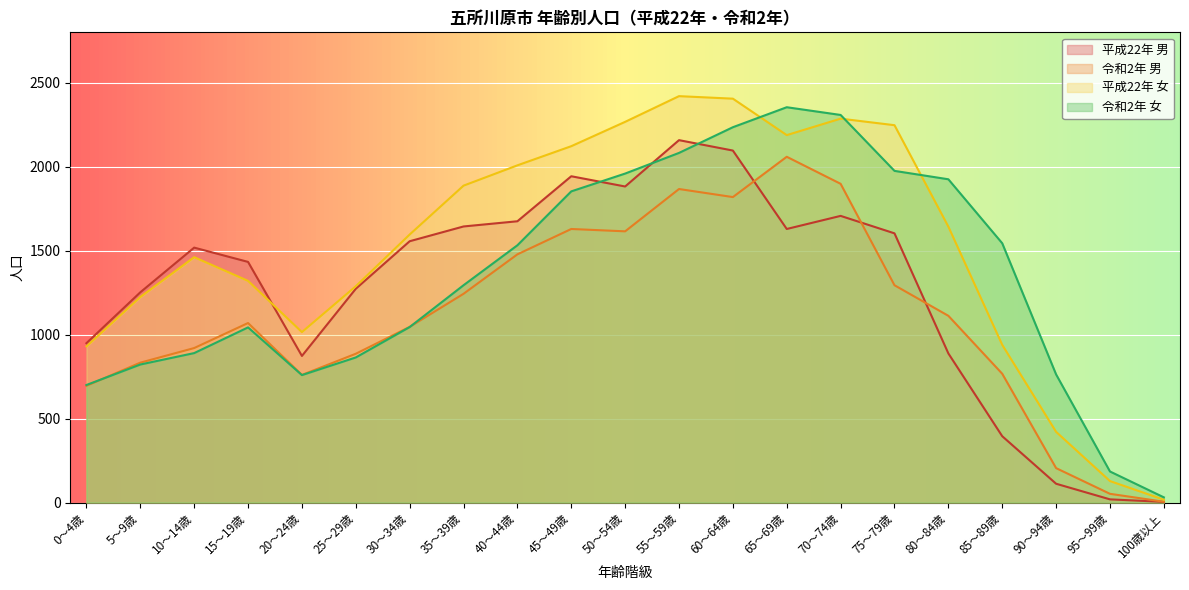

What is the difference between the highest and lowest values at 10～14歳?

628